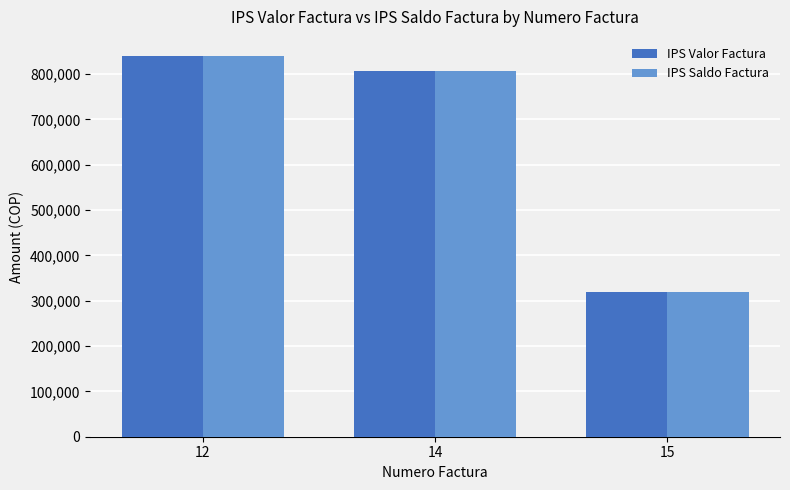

What is the difference between the IPS Saldo Factura values at 12 and 14?

33507